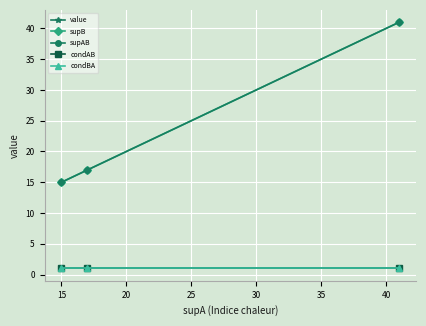

Is this an area chart (filled region under the line)?

No